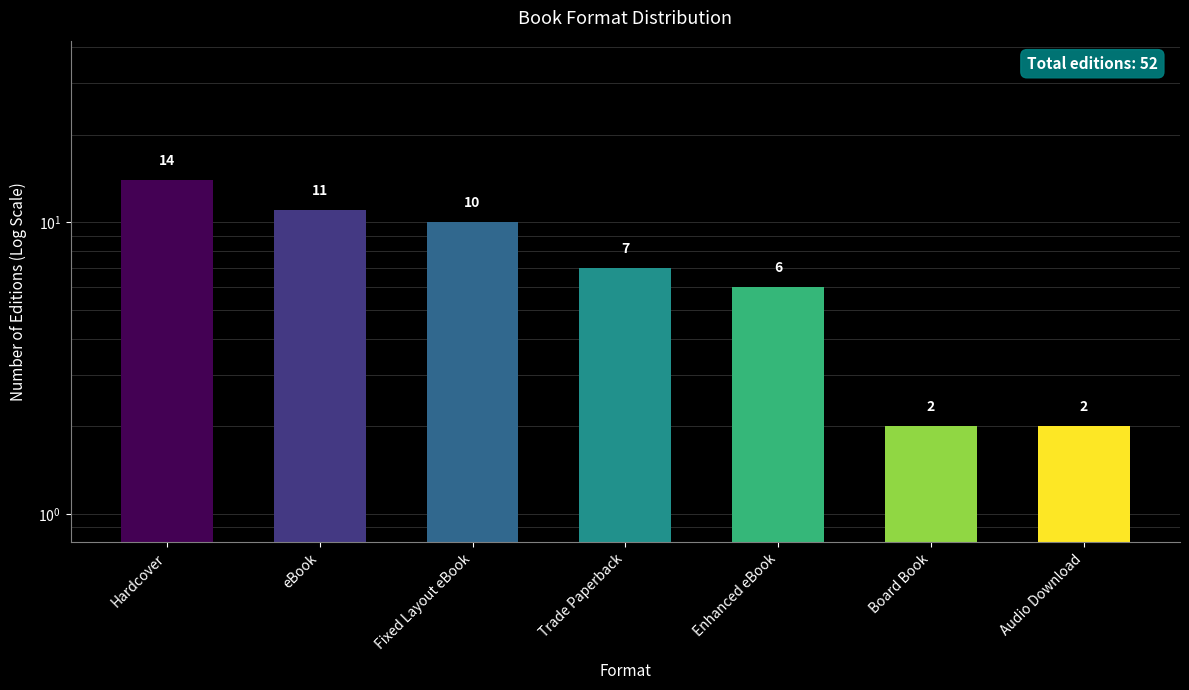

What is the label of the 1st bar from the left?

Hardcover